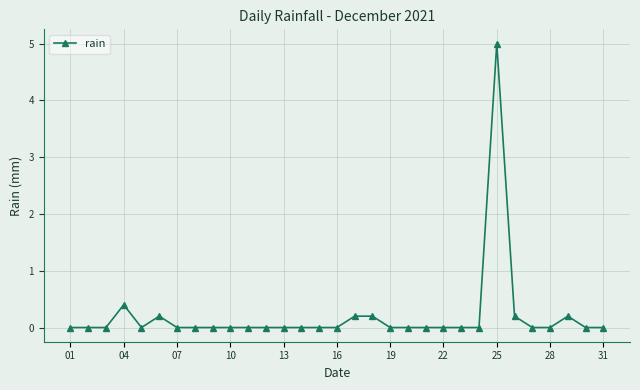

True or false: there are more than 0 points higher than both neighbors.

True